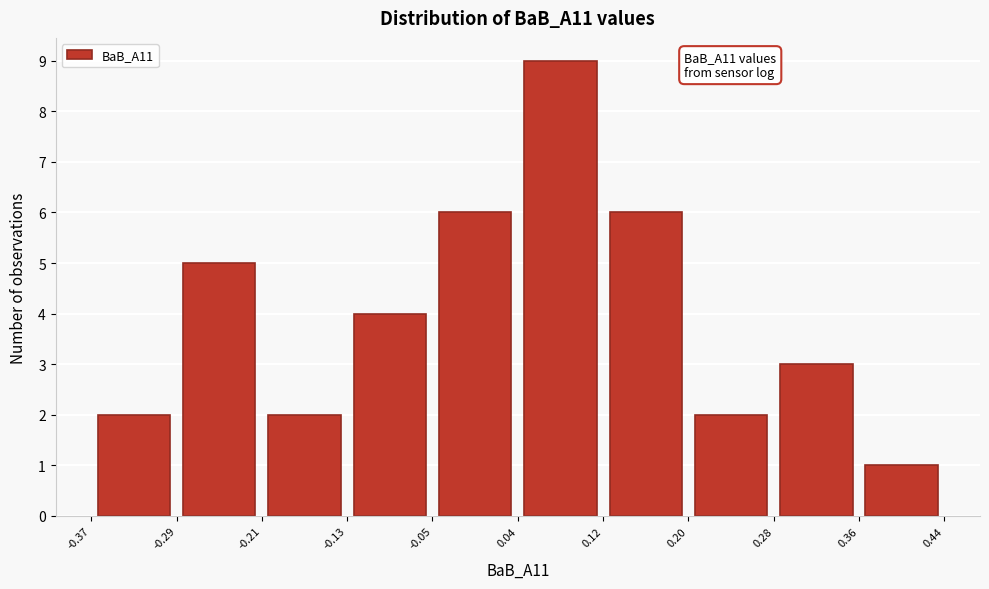

Over which range of the x-axis is the bar tallest?

0.04 to 0.12